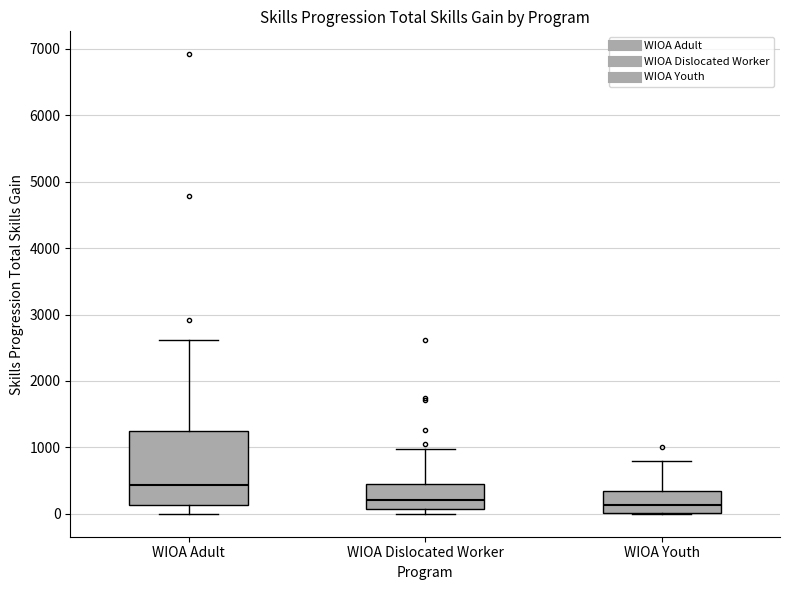

Reading left to right, read every box against the y-axis: the position of its median line, the range the box covers, and the ends of its whiskers. The values are not printed on the chart, so give them approximately, as read against the axis.

WIOA Adult: median 400, box 100 to 1300, whiskers 0 to 2600
WIOA Dislocated Worker: median 200, box 100 to 400, whiskers 0 to 1000
WIOA Youth: median 100, box 0 to 300, whiskers 0 to 800